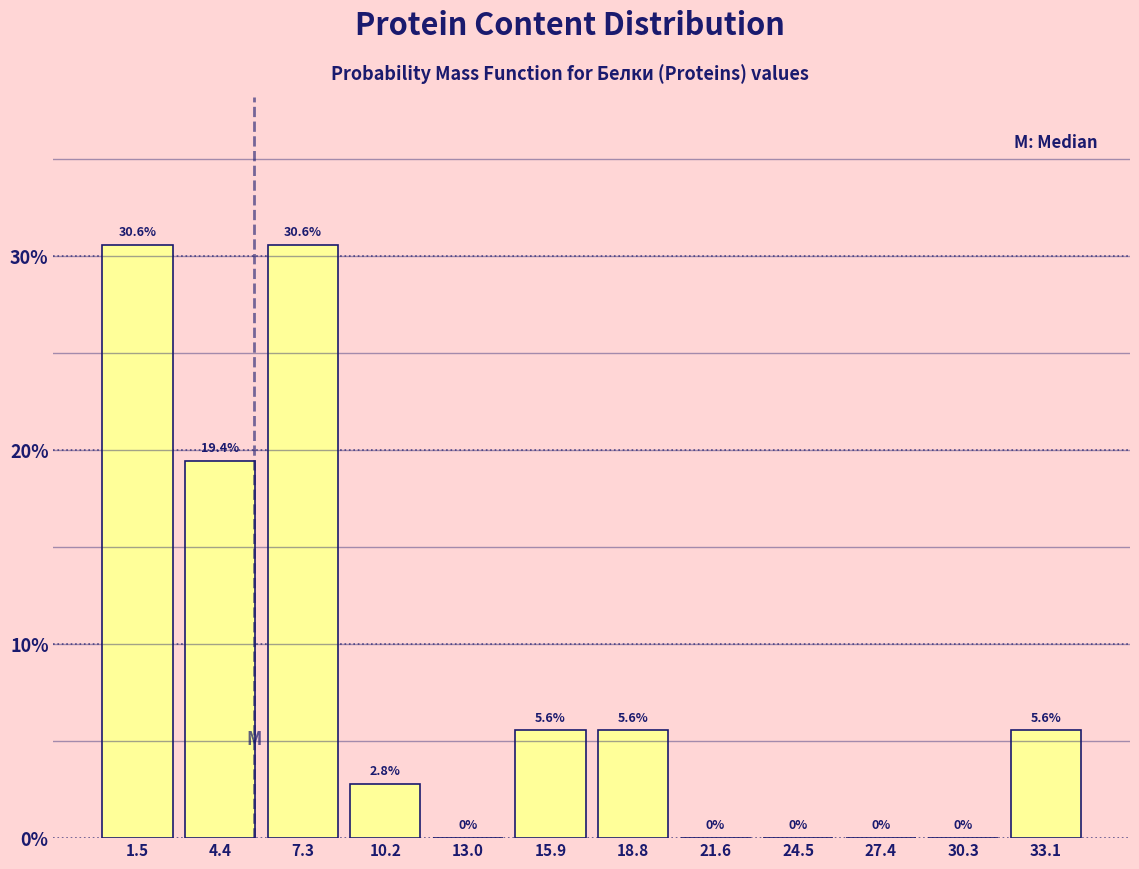

Reading left to right, list every bar in this chart as the range it spans on the x-axis followed by its height. The bar edges are not printed on the chart, so give them approximately, as read against the axis.

0.0 to 3.0: 30.6
3.0 to 6.0: 19.4
6.0 to 8.5: 30.6
8.5 to 11.5: 2.8
11.5 to 14.5: 0.0
14.5 to 17.5: 5.6
17.5 to 20.0: 5.6
20.0 to 23.0: 0.0
23.0 to 26.0: 0.0
26.0 to 29.0: 0.0
29.0 to 31.5: 0.0
31.5 to 34.5: 5.6